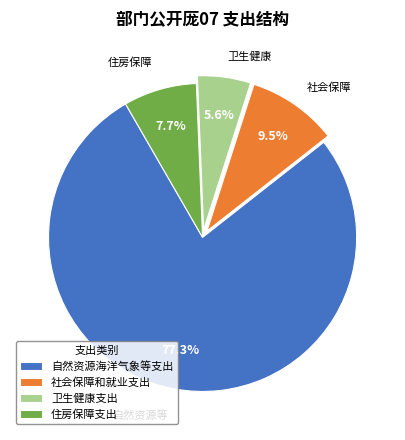

To the nearest percent, what is the difference between the 住房保障支出 and 社会保障和就业支出 slice percentages?

2%